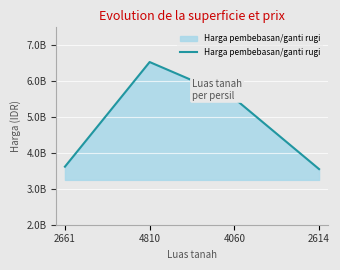

Where is the first local maximum?

4810